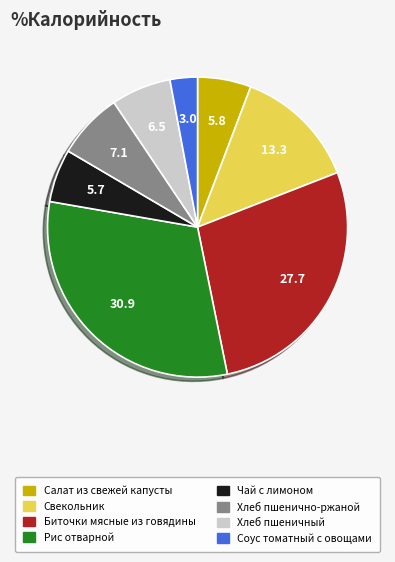

Does Рис отварной represent more than half of the total?

No